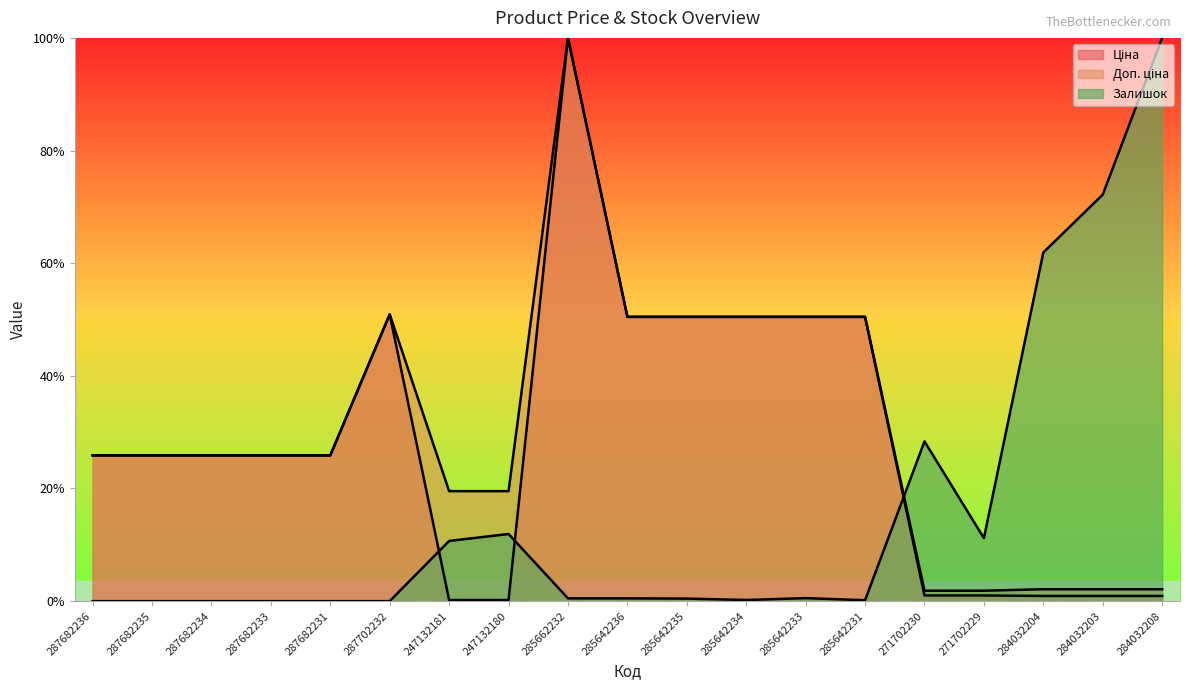

Does the chart have visible grid lines?

No